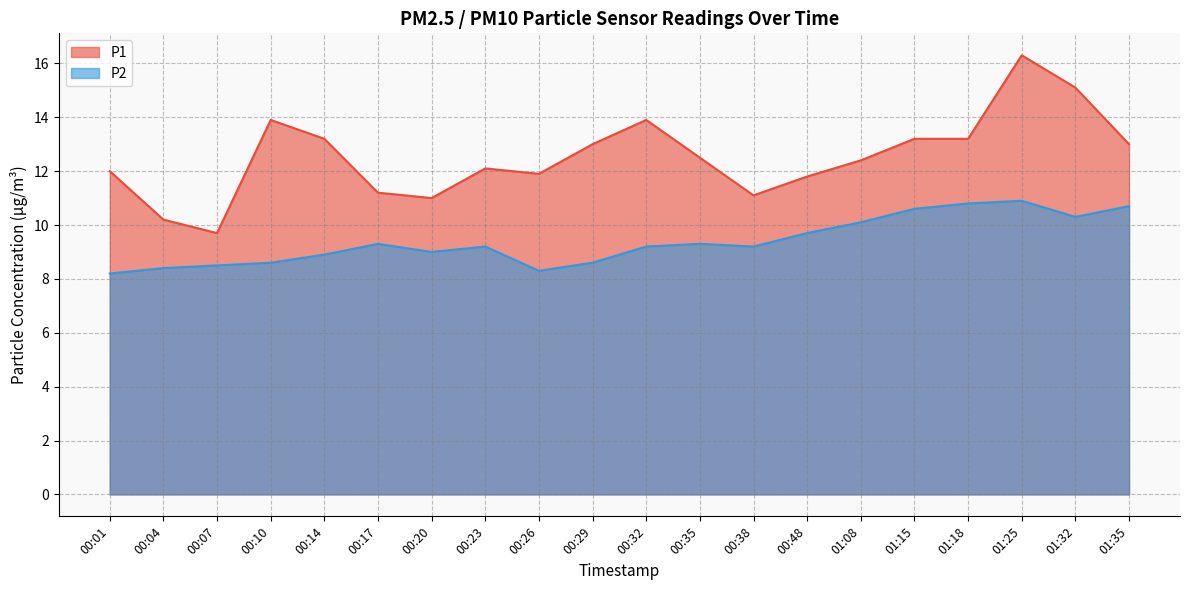

What is the sum of all P1 values?

250.7